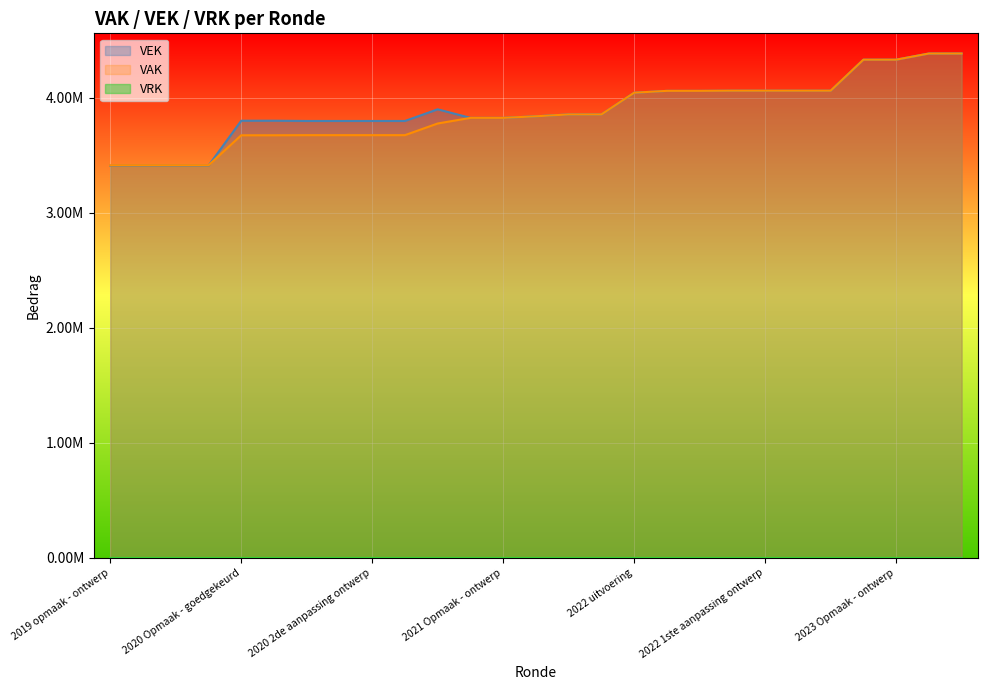

Is it true that VAK equals 7162118 at 2022 1ste aanpassing ontwerp?

False